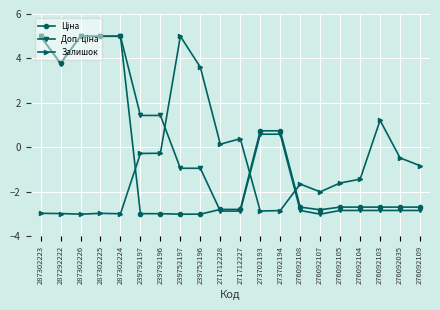

How many values in Залишок are below zero?

15